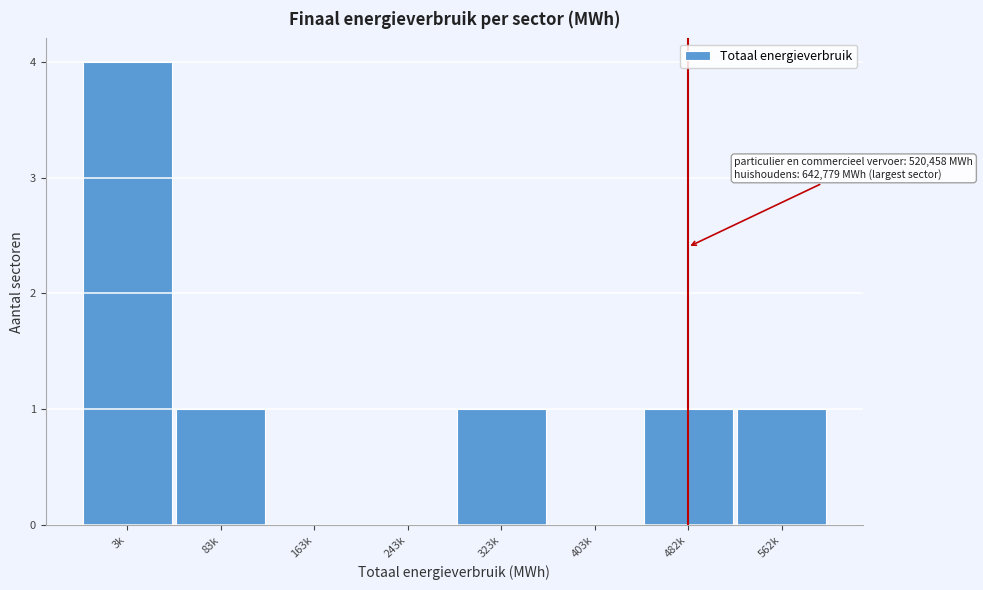

Reading right to left, extract all data points from this chart.

562k=1	482k=1	403k=0	323k=1	243k=0	163k=0	83k=1	3k=4